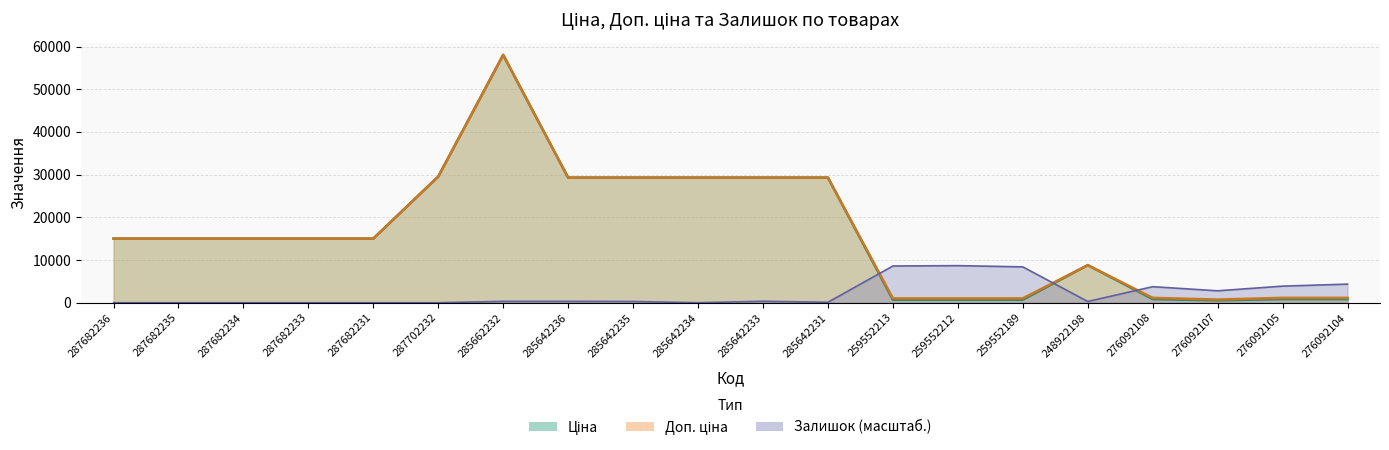

At which category is the sum across all series the highest?

285662232